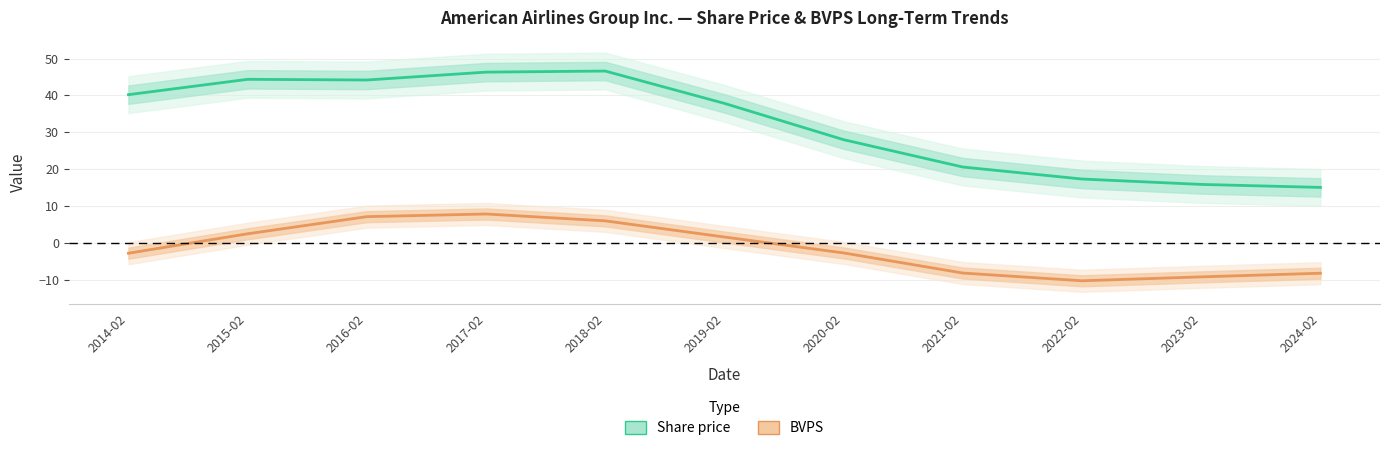

Reading left to right, transcribe all the data shown in this chart.

Share price: 2014-02=40.2	2015-02=44.4	2016-02=44.2	2017-02=46.3	2018-02=46.6	2019-02=37.9	2020-02=28.0	2021-02=20.6	2022-02=17.3	2023-02=15.9	2024-02=15.0
BVPS: 2014-02=-2.8	2015-02=2.5	2016-02=7.1	2017-02=7.8	2018-02=6.0	2019-02=1.6	2020-02=-2.7	2021-02=-8.2	2022-02=-10.3	2023-02=-9.2	2024-02=-8.3